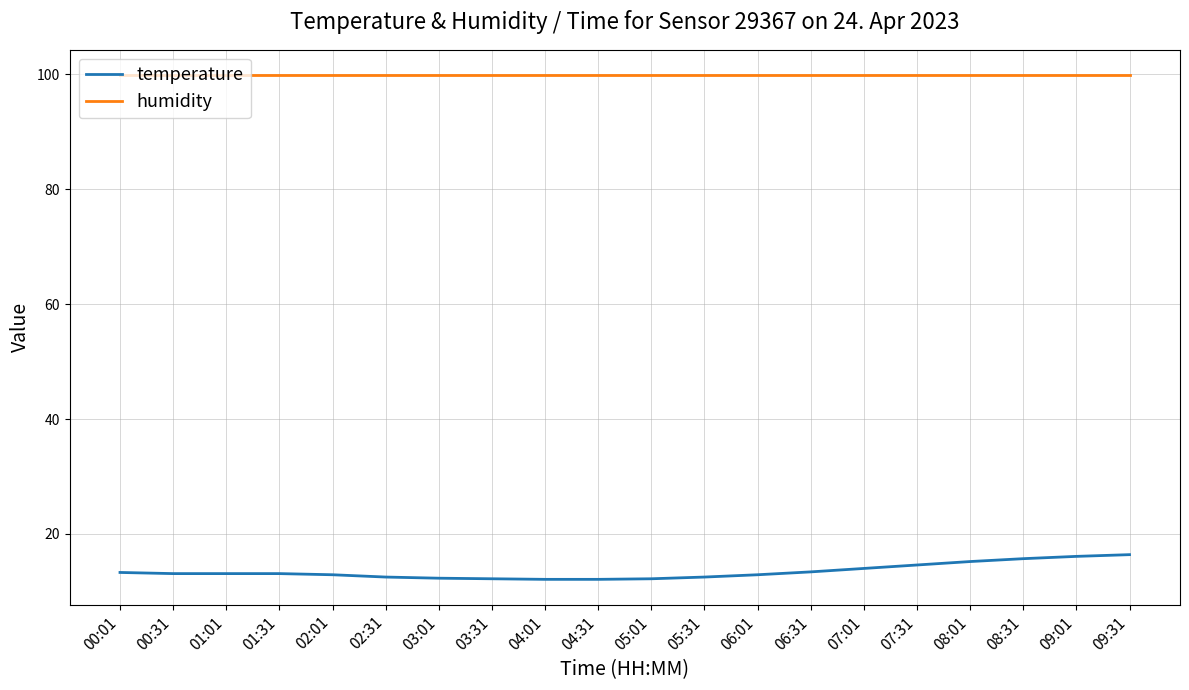

True or false: temperature and humidity intersect in this chart.

False